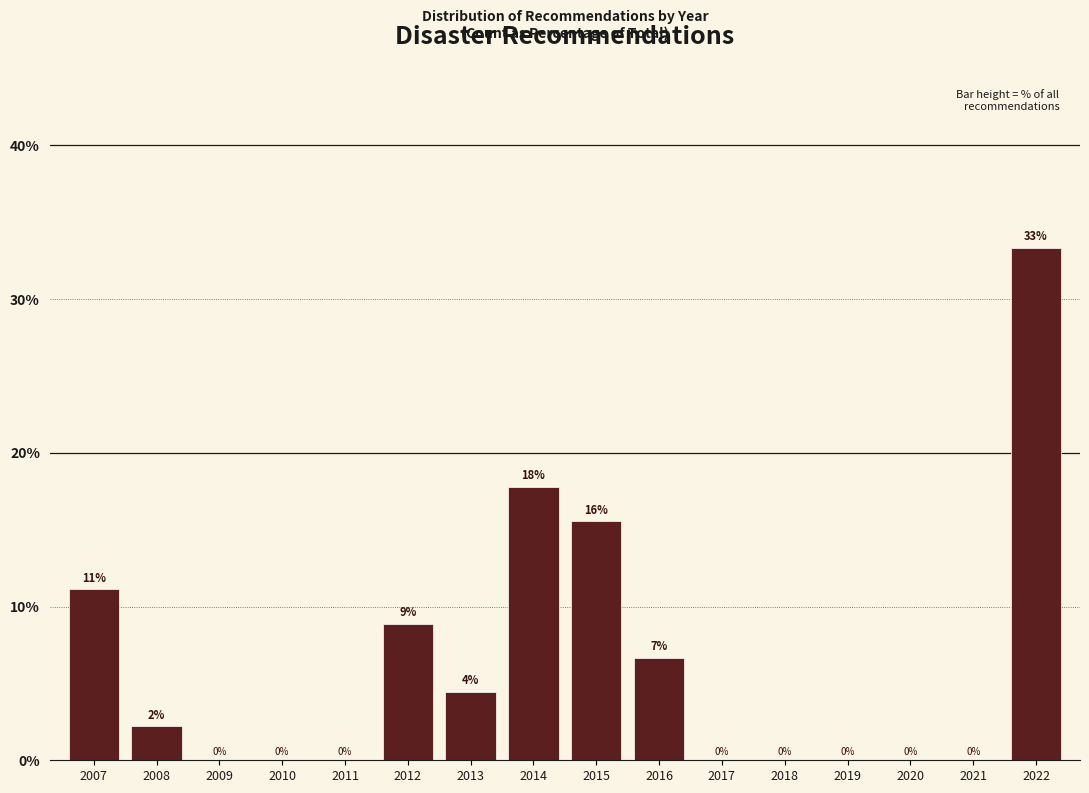

What is the greatest value displayed?

33.3